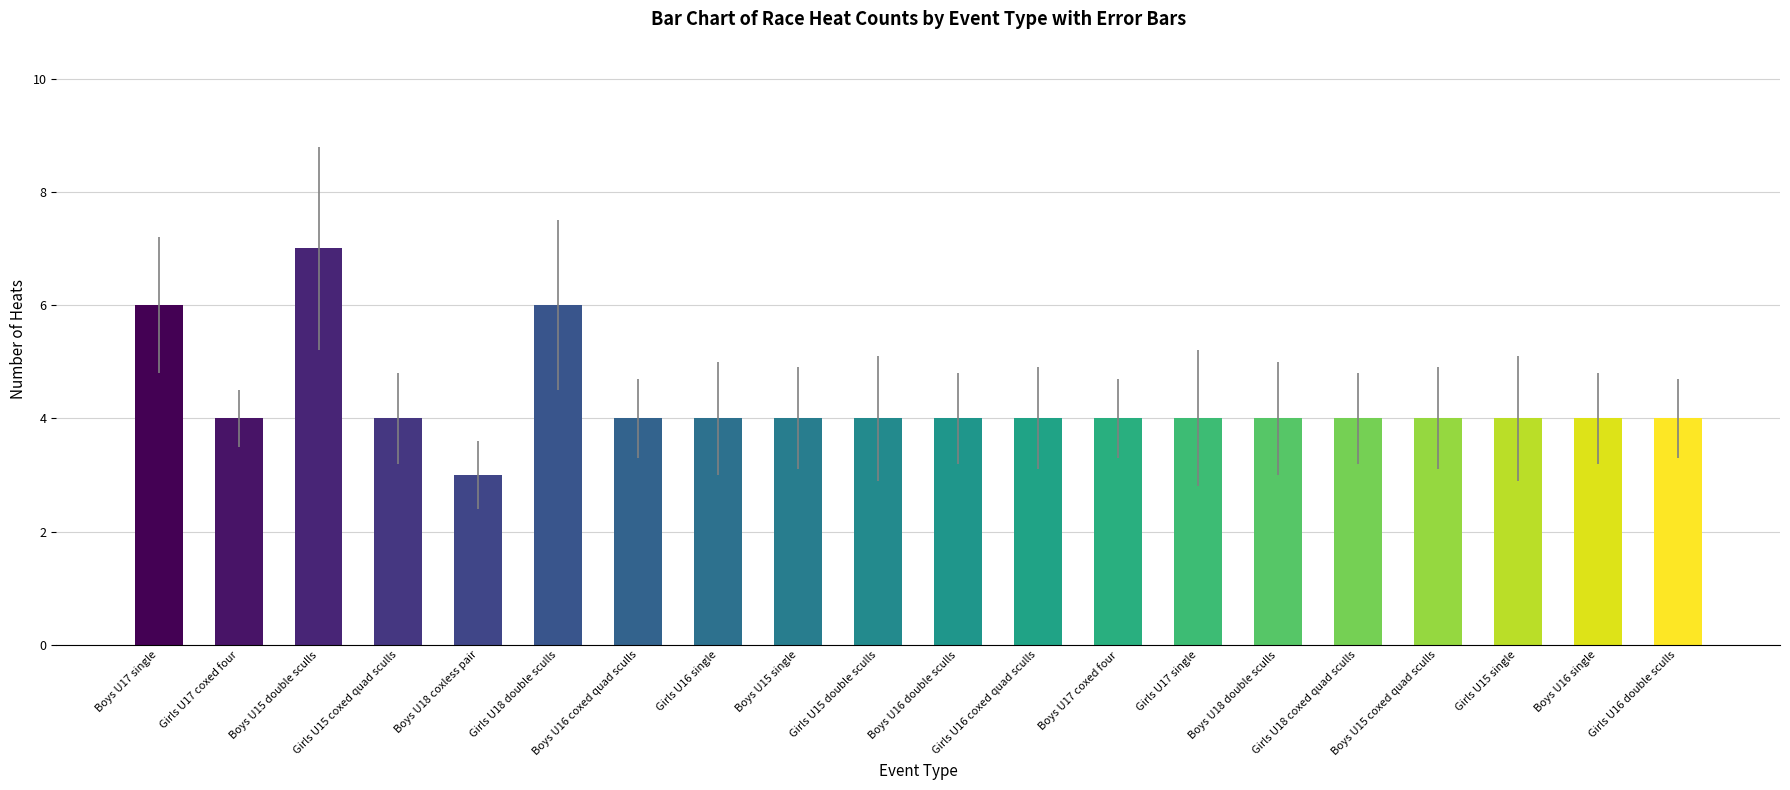

Approximately how many times larger is the value at Boys U15 single compared to Boys U18 double sculls?

1.0